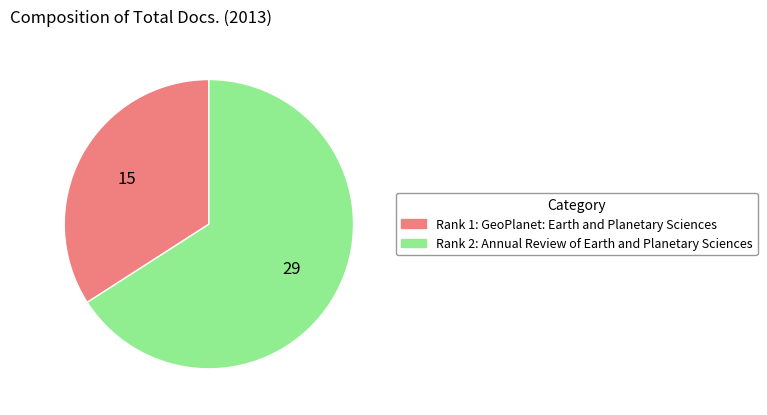

Is there a majority slice in this chart?

Yes